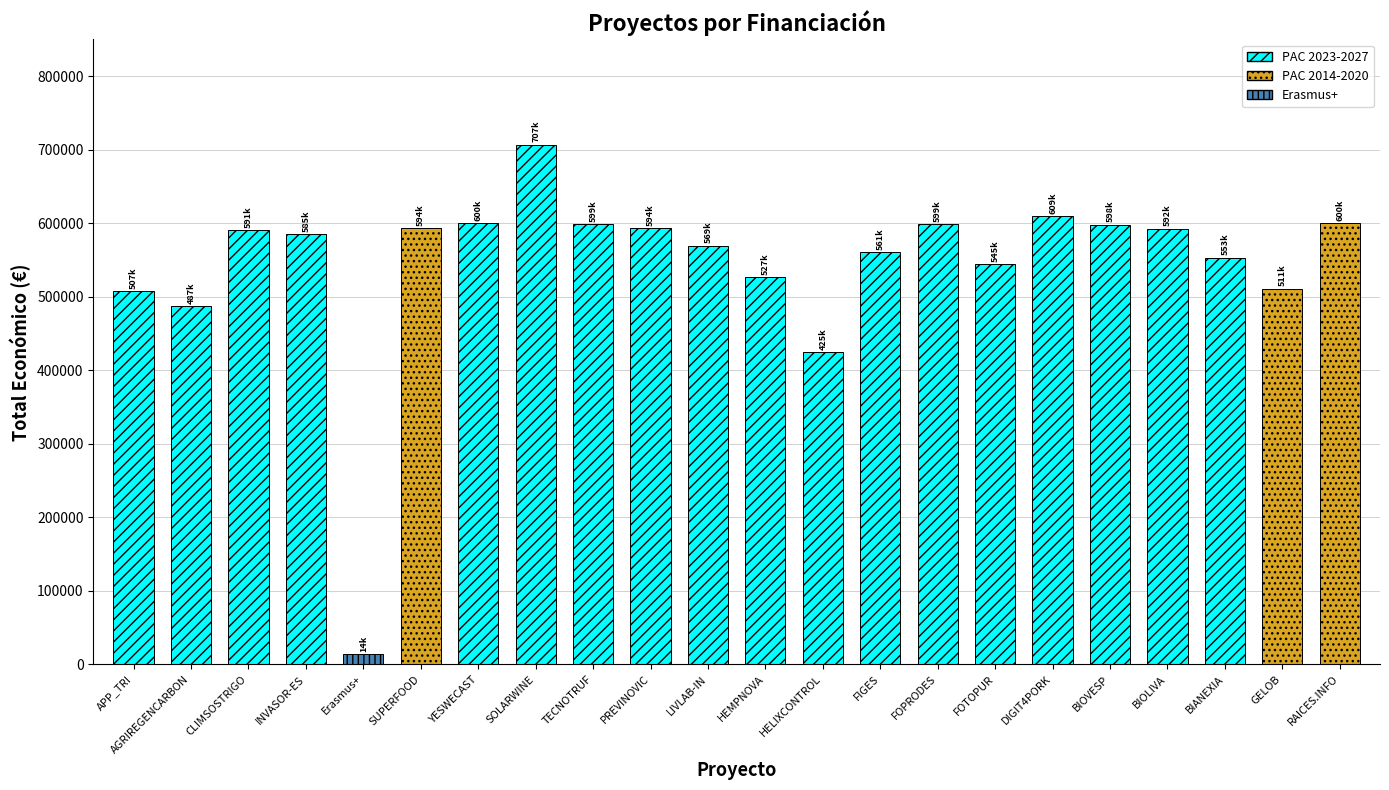

True or false: the data shows 590712 at CLIMSOSTRIGO.

True